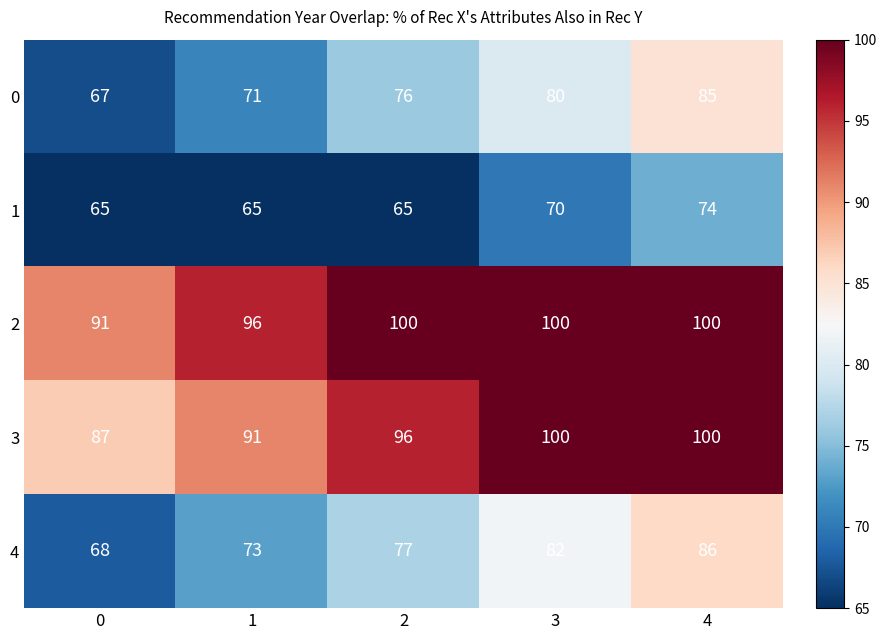

Reading left to right, what are all the values shown in this chart?

0: 67	71	76	80	85
1: 65	65	65	70	74
2: 91	96	100	100	100
3: 87	91	96	100	100
4: 68	73	77	82	86